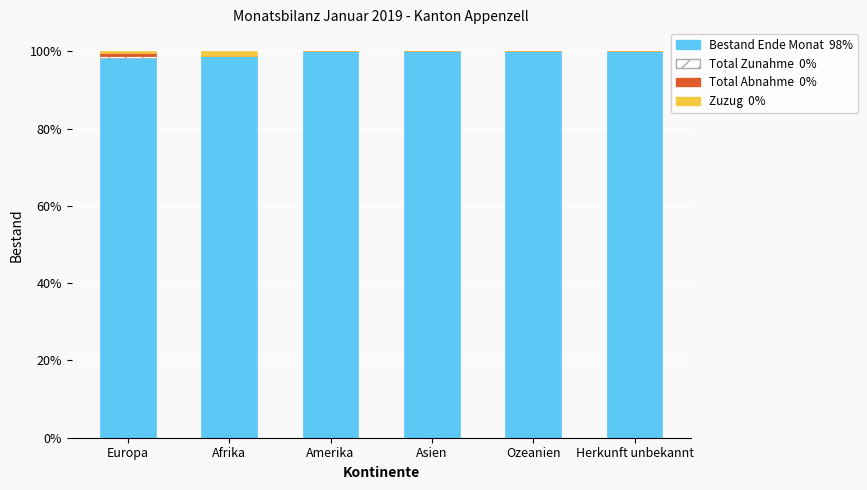

What is the total value across all series at Ozeanien?

100.0